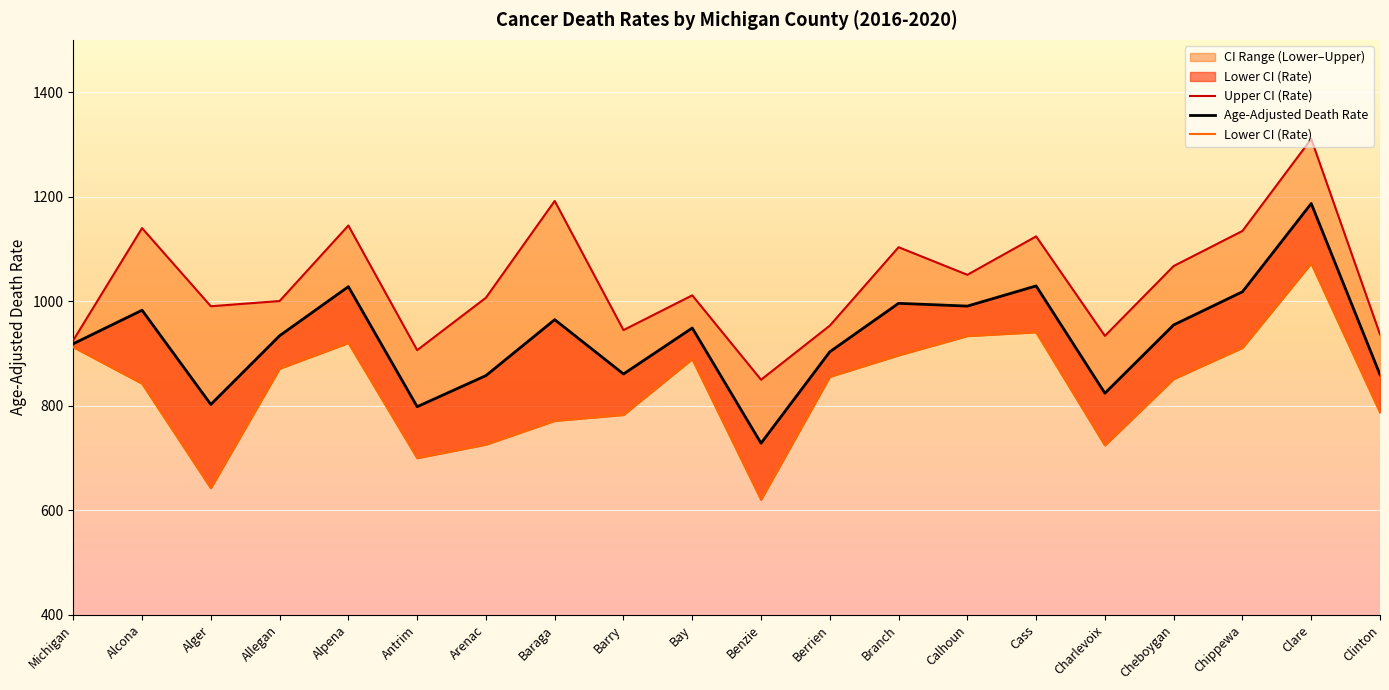

How many categories are shown in the chart?

20